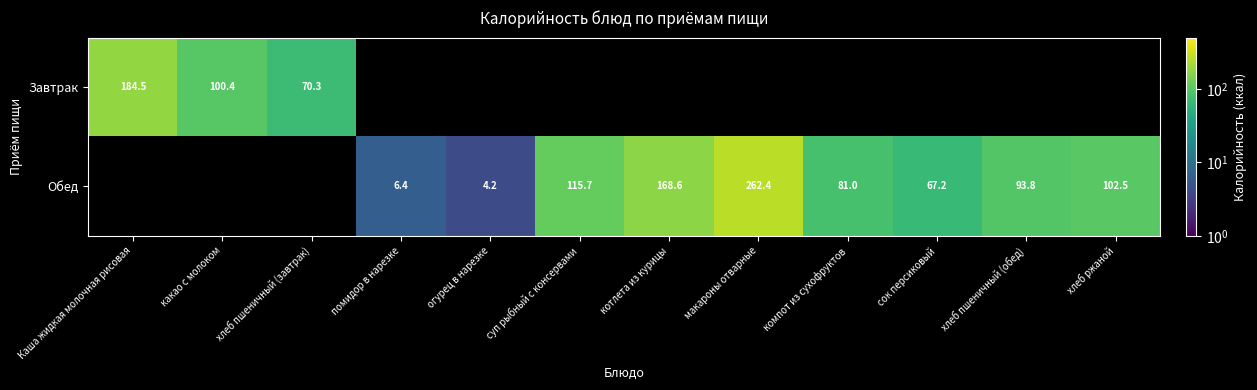

What is the maximum value shown in the chart?

262.4